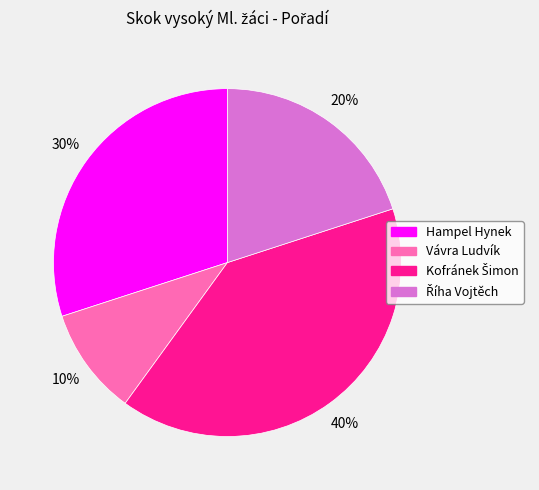

Between Vávra Ludvík and Hampel Hynek, which is larger?

Hampel Hynek